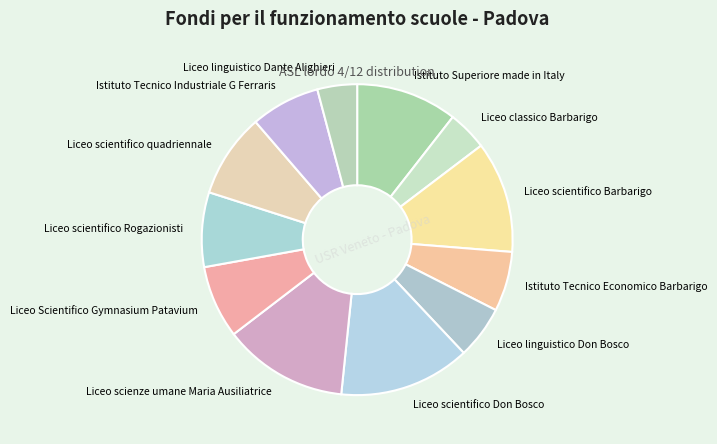

Count the number of slices in the pie.

12